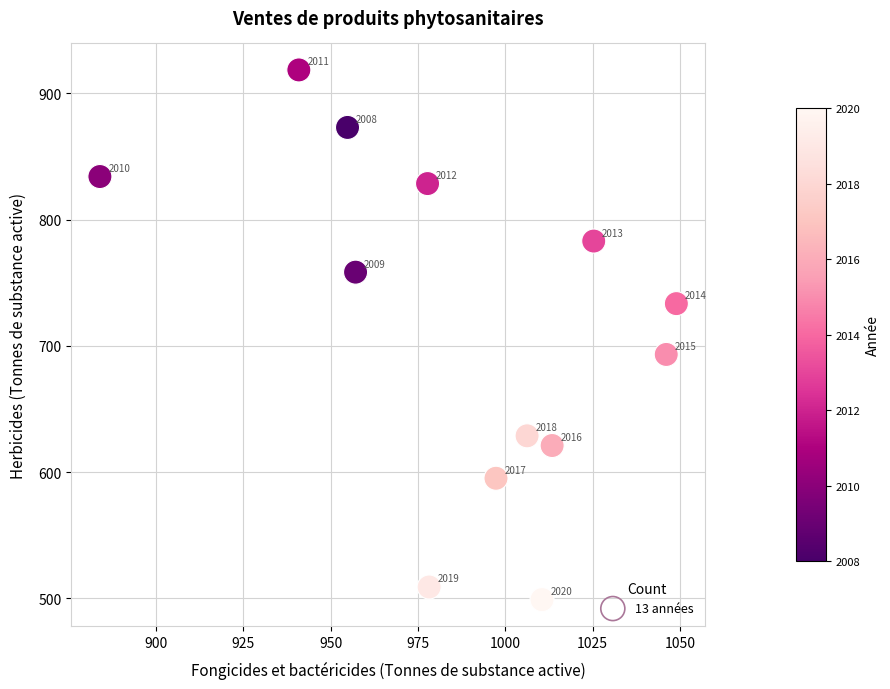

What Y value in the scatter plot is closest to 708?

693.2